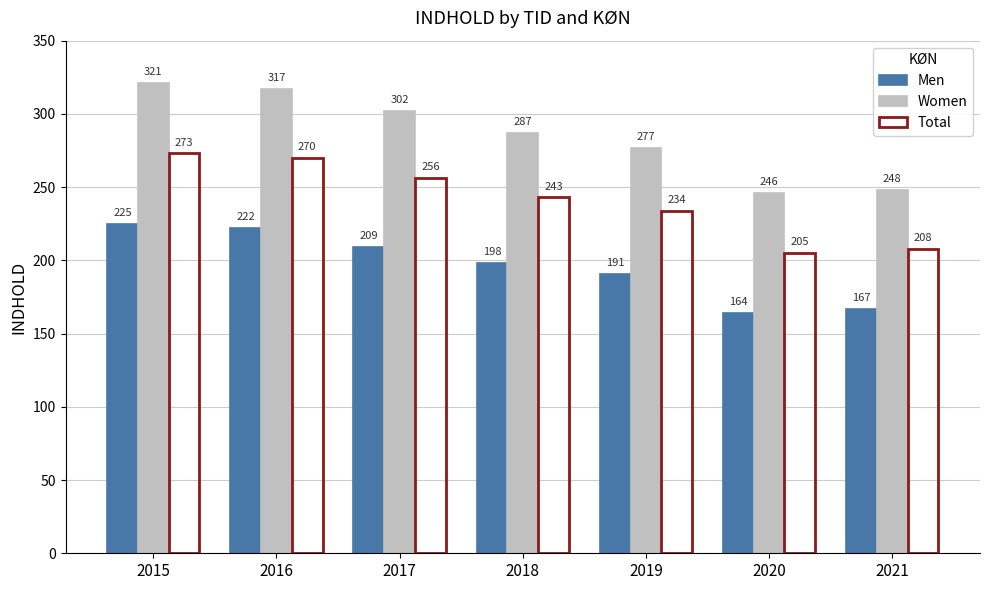

Which label corresponds to the smallest value in the chart?

2020